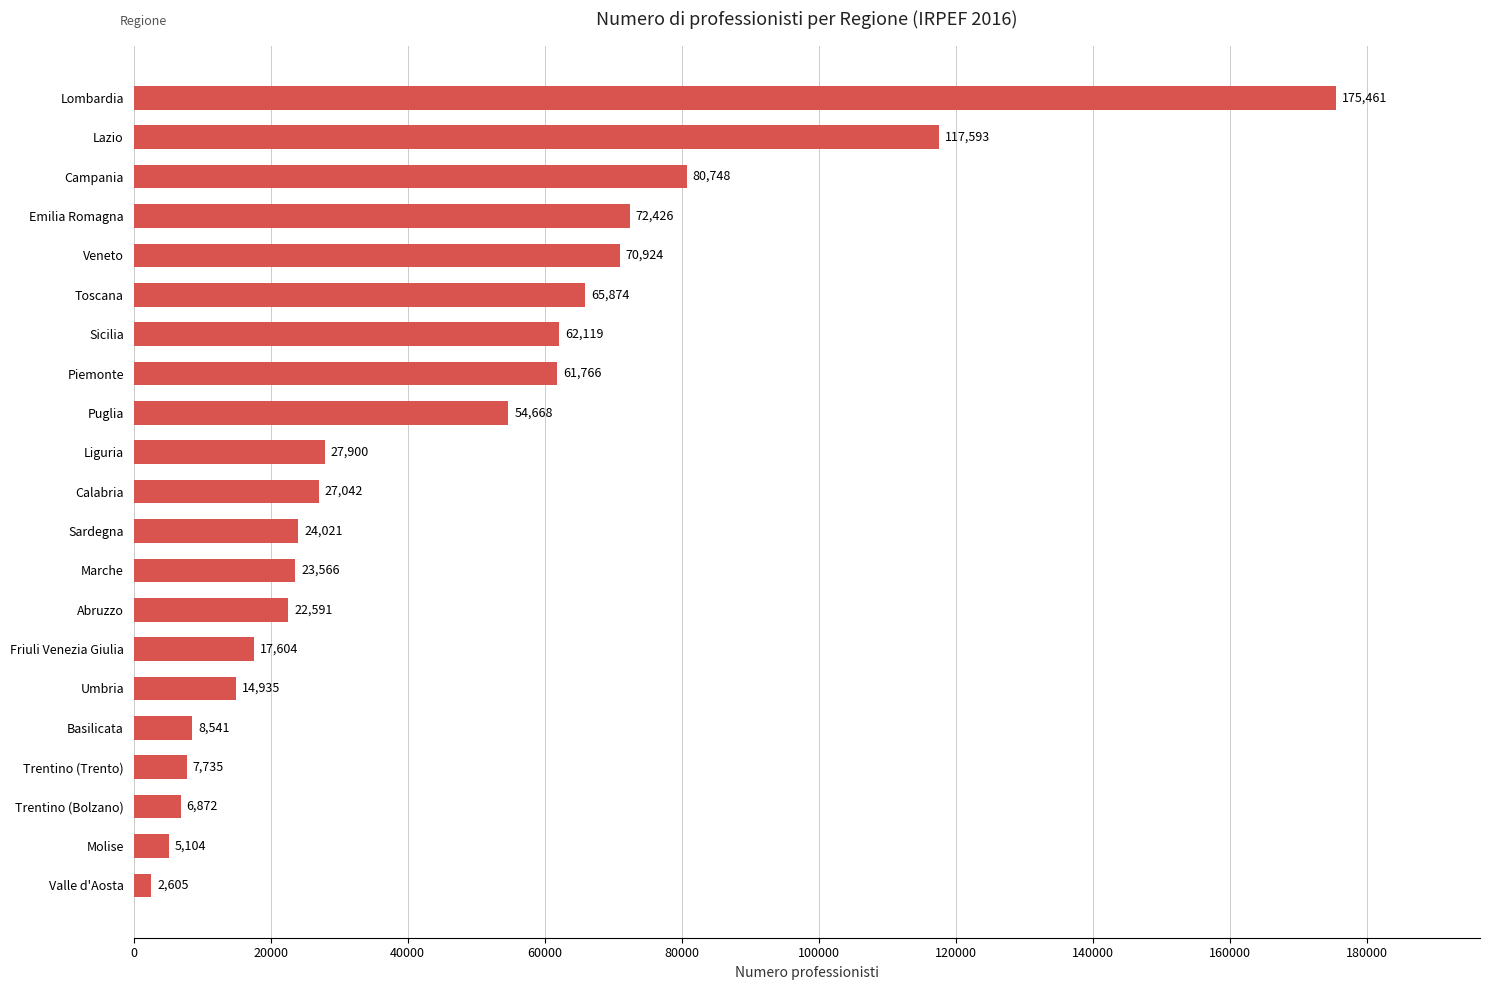

Is it true that the value at Liguria is 17594?

False